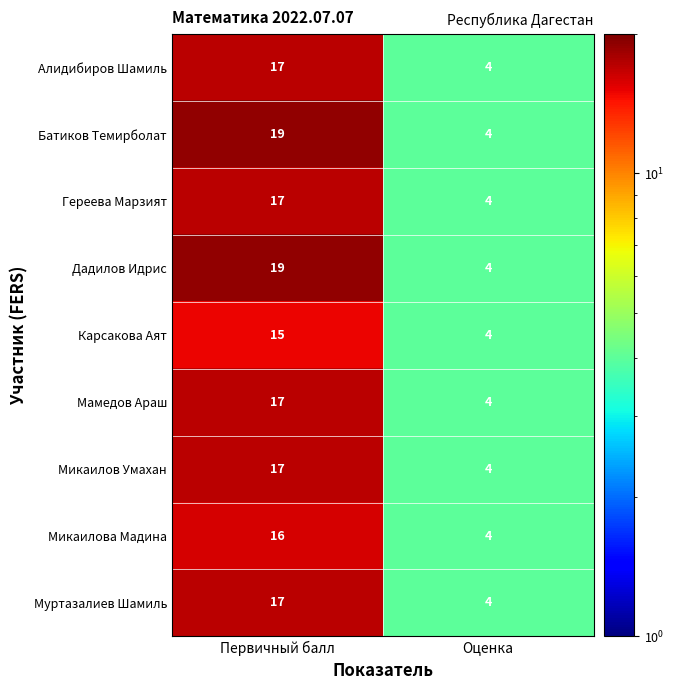

Reading left to right, transcribe all the data shown in this chart.

Алидибиров Шамиль: Первичный балл=17	Оценка=4
Батиков Темирболат: Первичный балл=19	Оценка=4
Гереева Марзият: Первичный балл=17	Оценка=4
Дадилов Идрис: Первичный балл=19	Оценка=4
Карсакова Аят: Первичный балл=15	Оценка=4
Мамедов Араш: Первичный балл=17	Оценка=4
Микаилов Умахан: Первичный балл=17	Оценка=4
Микаилова Мадина: Первичный балл=16	Оценка=4
Муртазалиев Шамиль: Первичный балл=17	Оценка=4